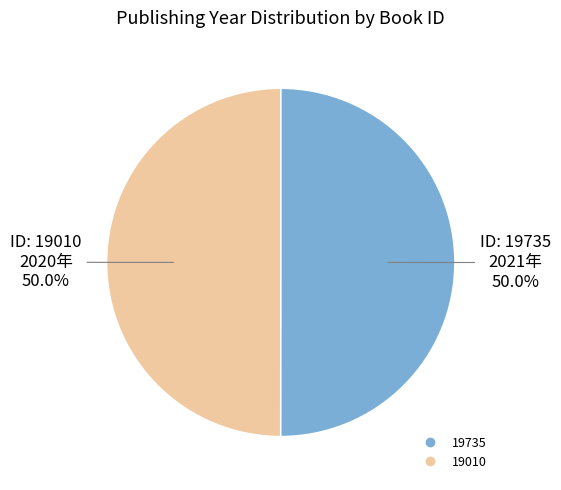

To the nearest percent, what is the average slice percentage?

50%